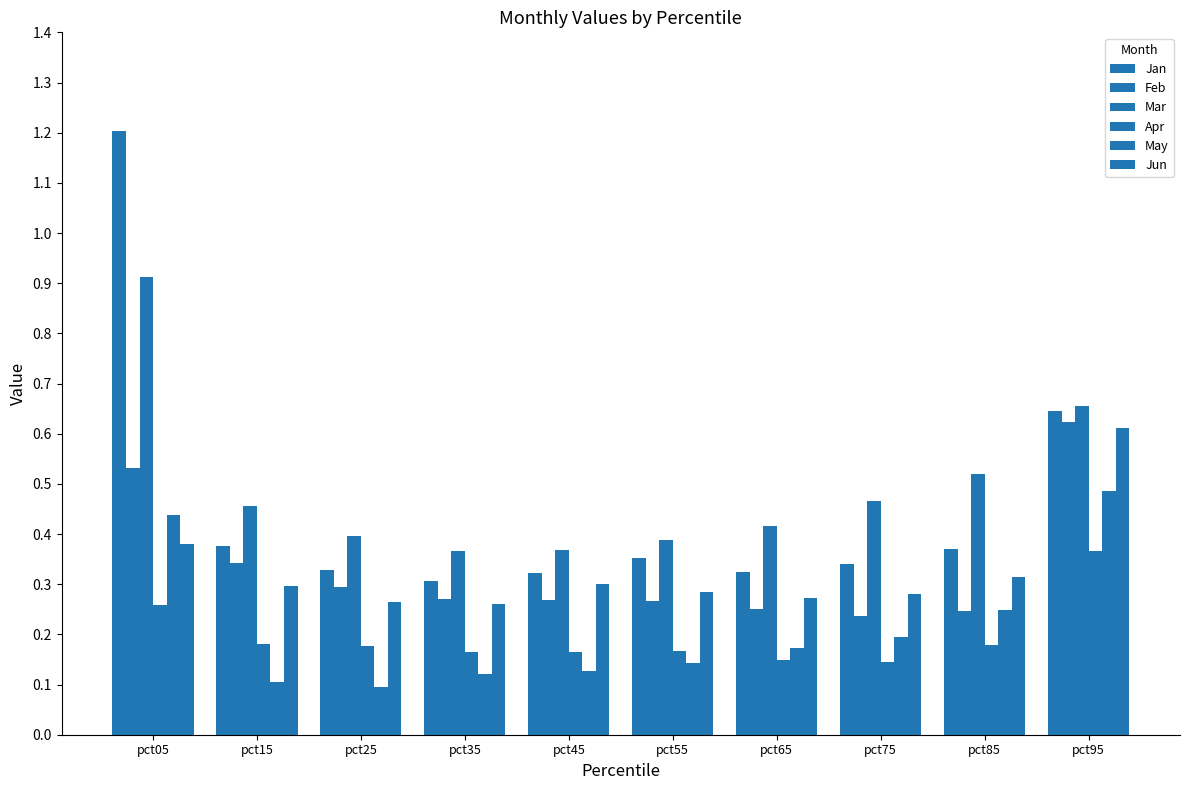

Which series has the largest range (max minus min)?

Jan